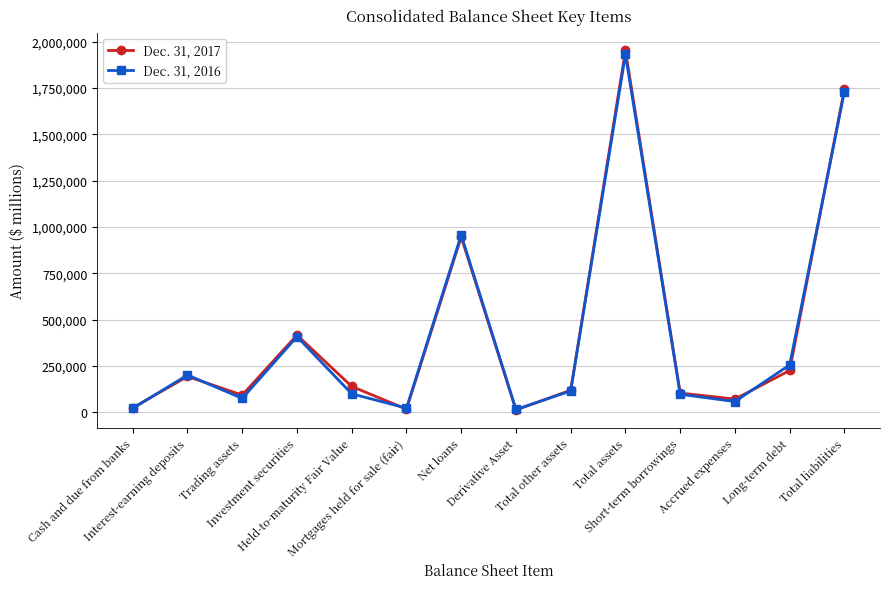

What is the sum of the Dec. 31, 2016 values at Short-term borrowings and Long-term debt?

351858